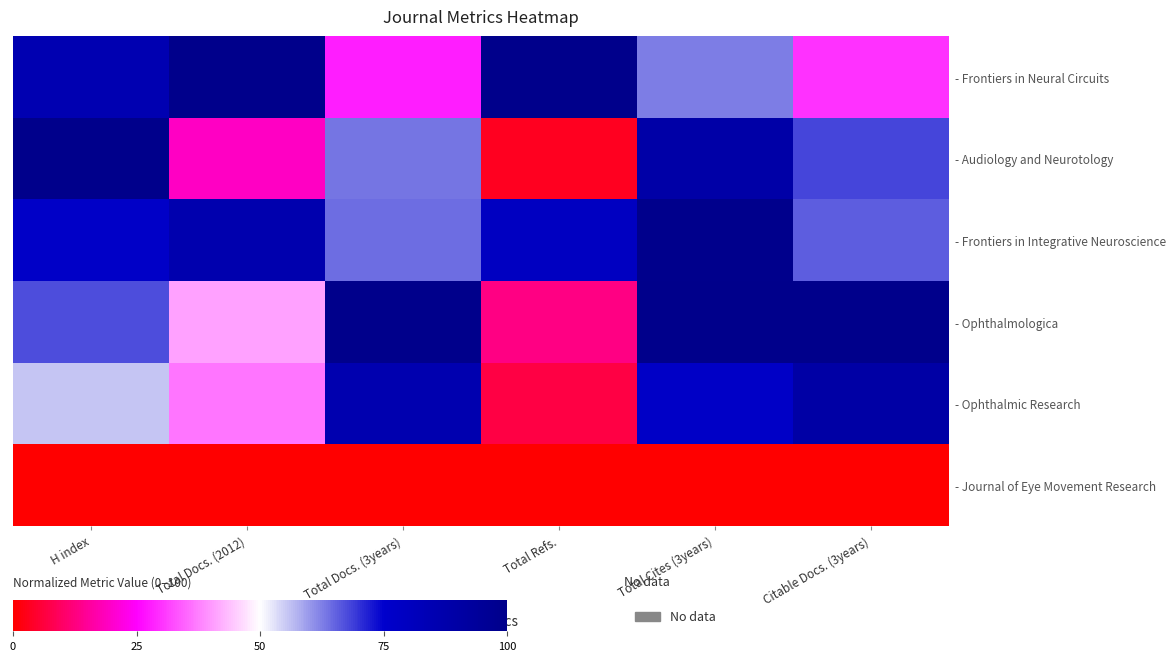

Which series has the largest total across all categories?

- Frontiers in Integrative Neuroscience